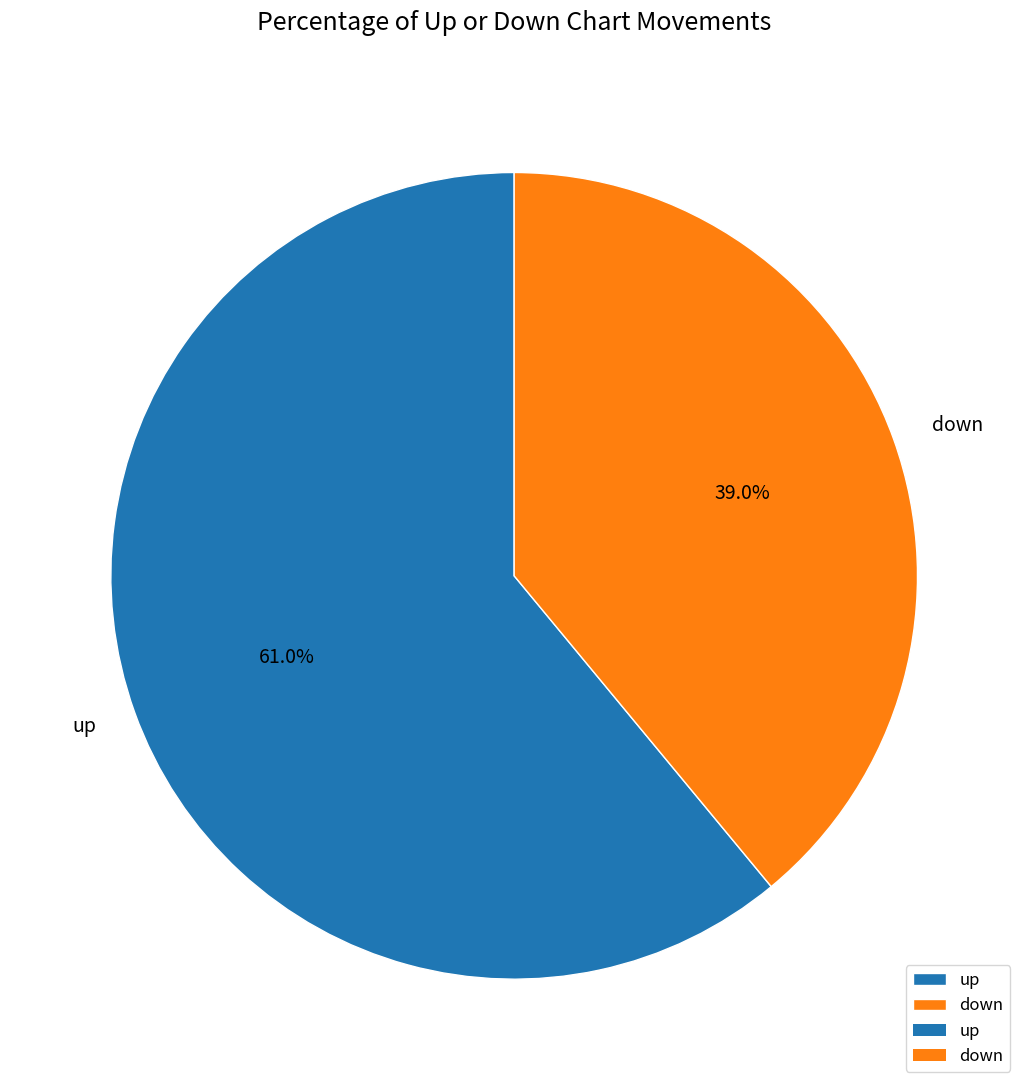

What is the majority slice?

up